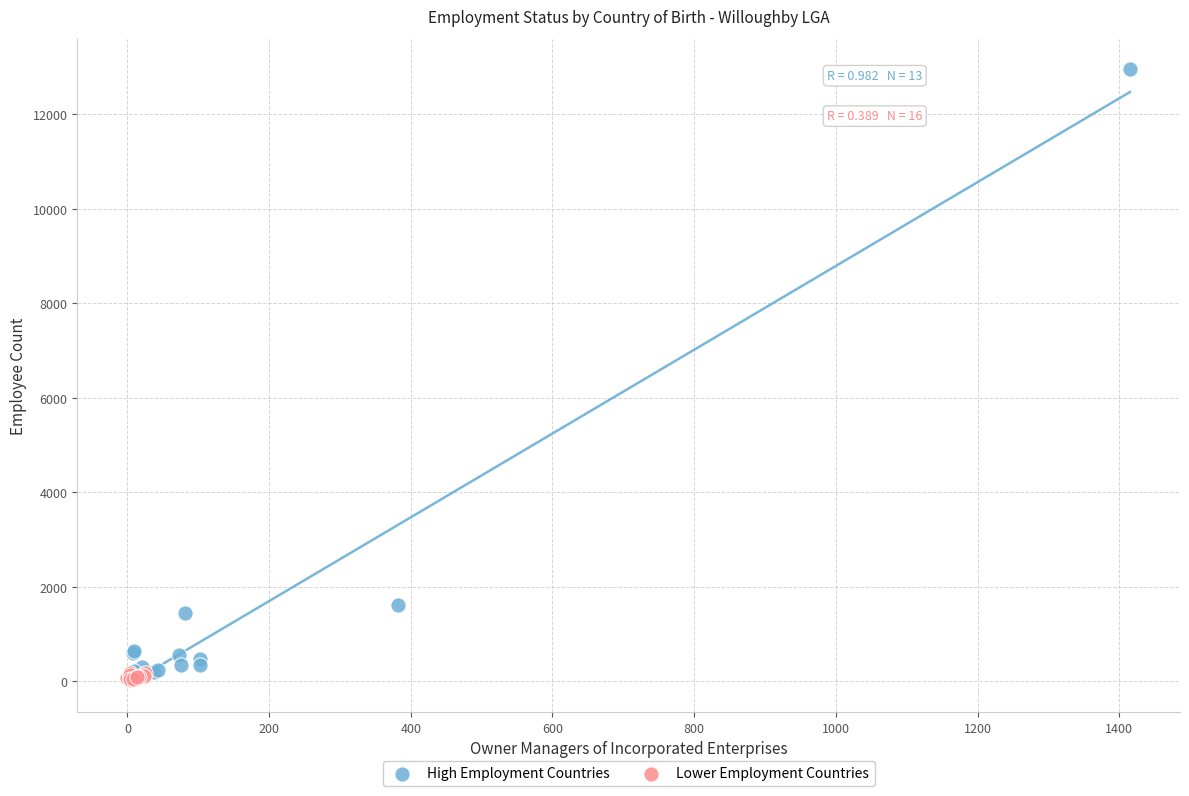

Which series has the largest Y range (max minus min)?

High Employment Countries